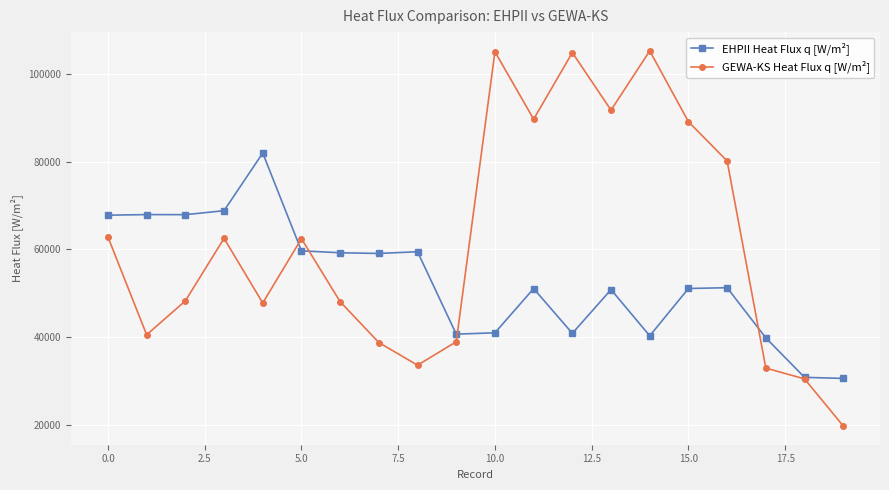

Which series has the largest total across all categories?

GEWA-KS Heat Flux q [W/m²]